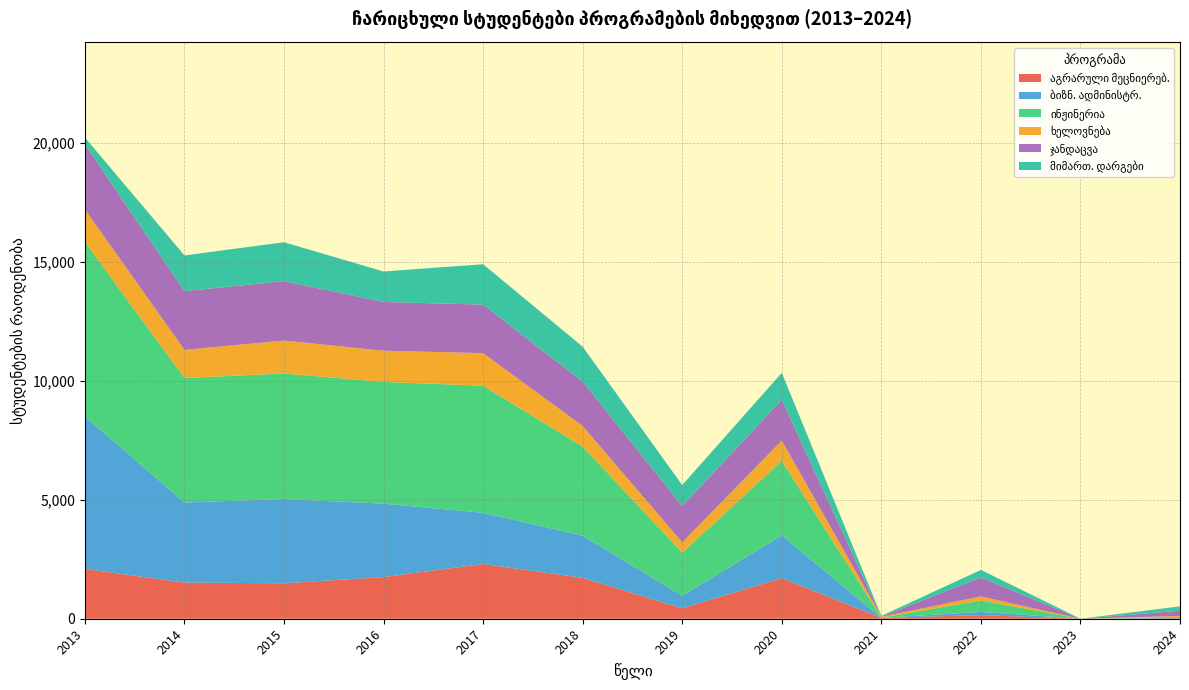

Reading left to right, what are all the values shown in this chart?

2015 ჩარიცხული: 2013=1517	2014=3364	2015=5230	2016=1182	2017=2465	2018=1500	2019=832	2020=29	2021=63	2022=2091	2023=0
2017 ჩარიცხული: 2013=2300	2014=2151	2015=5336	2016=1369	2017=2037	2018=1696	2019=507	2020=54	2021=84	2022=1749	2023=507
2019 ჩარიცხული: 2013=437	2014=529	2015=1810	2016=432	2017=1522	2018=884	2019=0	2020=0	2021=0	2022=1440	2023=982
2021 ჩარიცხული: 2013=35	2014=1395	2015=1919	2016=276	2017=1953	2018=90	2019=0	2020=78	2021=33	2022=1702	2023=1163
2023 ჩარიცხული: 2013=15	2014=2319	2015=3497	2016=463	2017=2347	2018=125	2019=0	2020=0	2021=0	2022=2990	2023=2138
2013 ჩარიცხული: 2013=2091	2014=6409	2015=7328	2016=1362	2017=2736	2018=284	2019=656	2020=15	2021=164	2022=0	2023=0